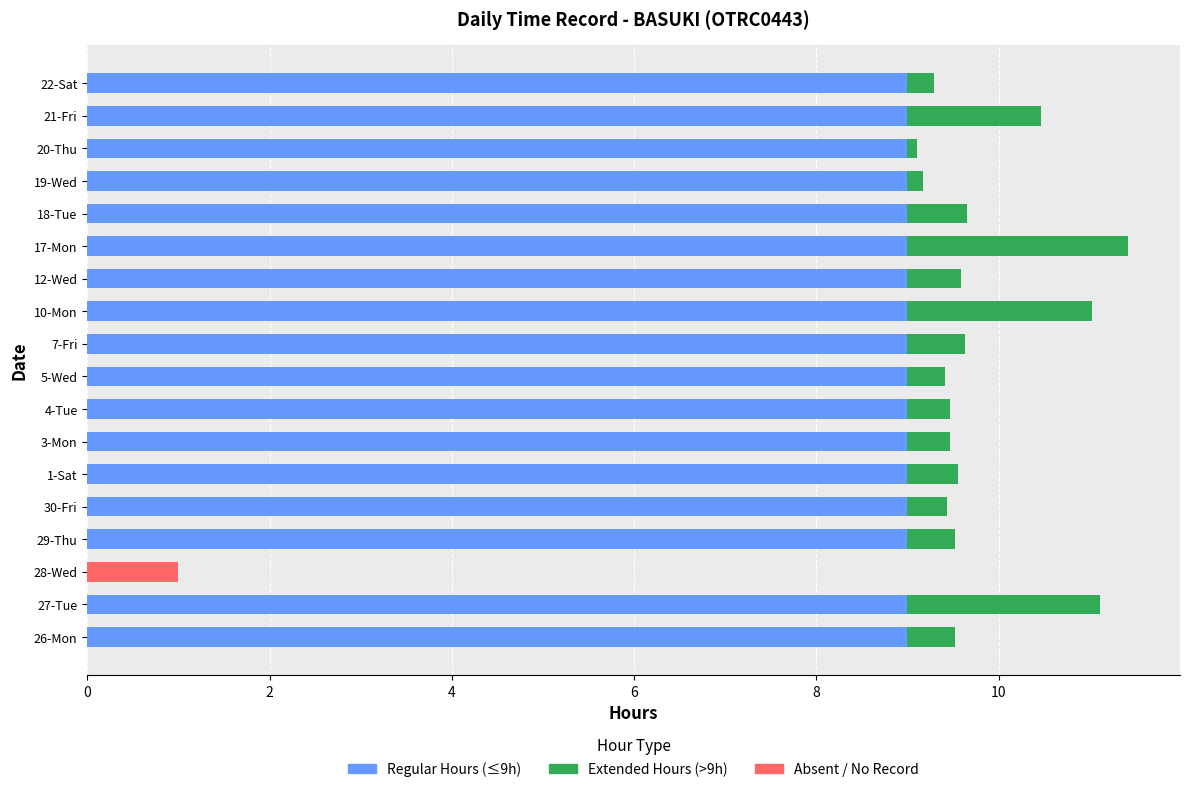

The Absent / No Record series shows -0.4 at 26-Mon. True or false?

False